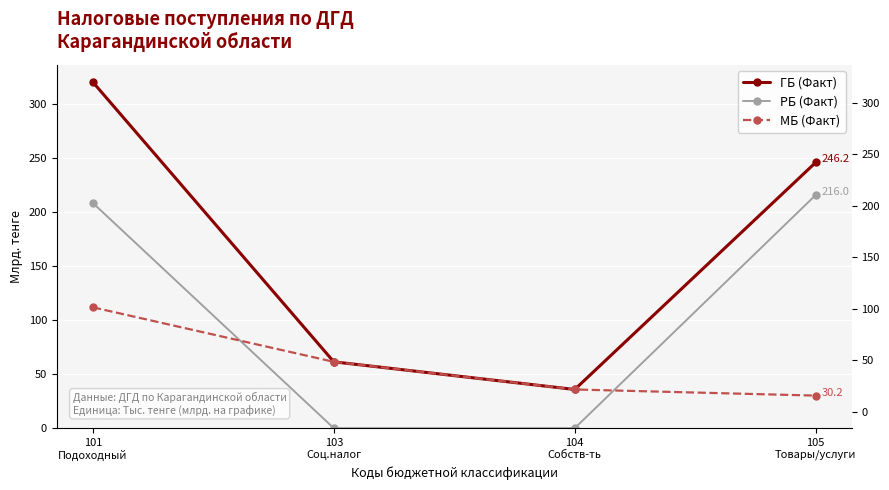

Reading left to right, extract all data points from this chart.

ГБ (Факт): 320.7	61.5	35.9	246.2
РБ (Факт): 208.6	0.0	0.0	216.0
МБ (Факт): 112.0	61.5	35.9	30.2